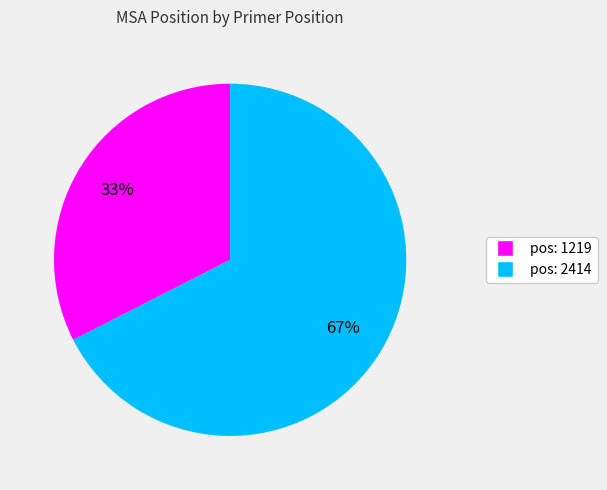

Does any single category account for the majority?

Yes